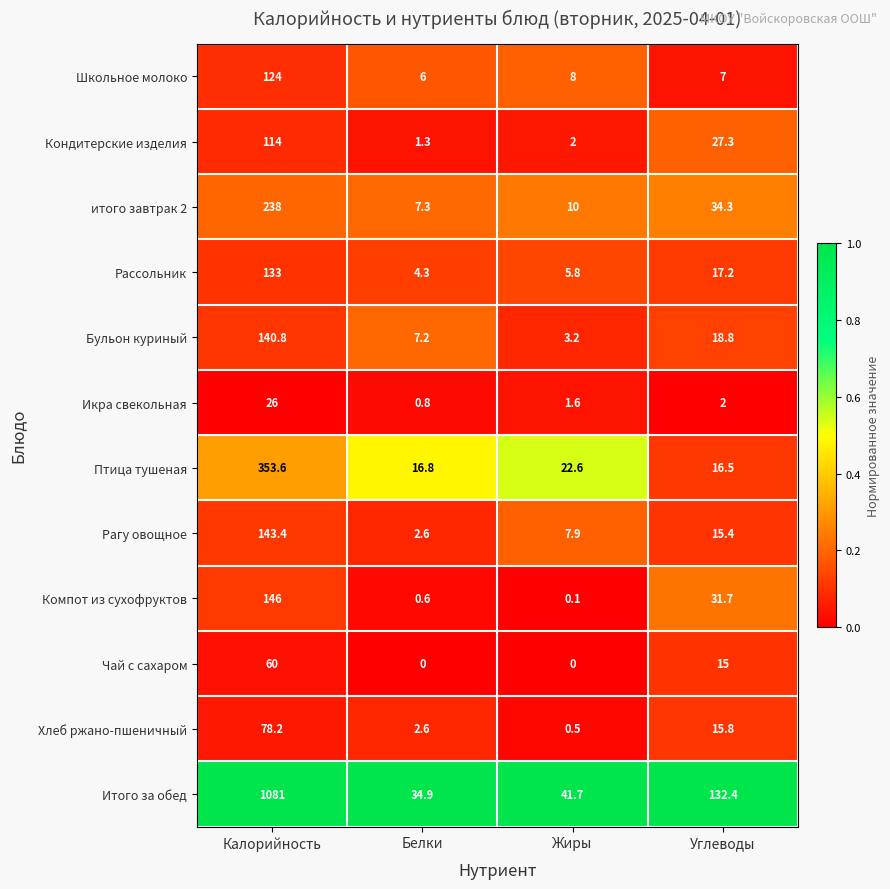

At how many categories does at least one series exceed 3?

4